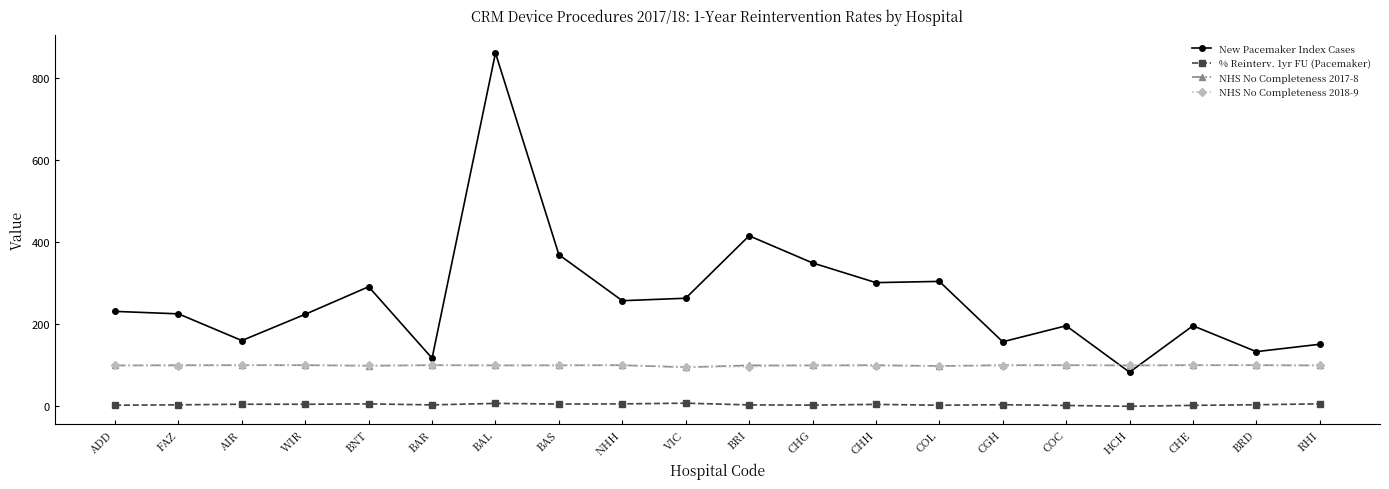

What is the maximum value shown in the chart?

860.0